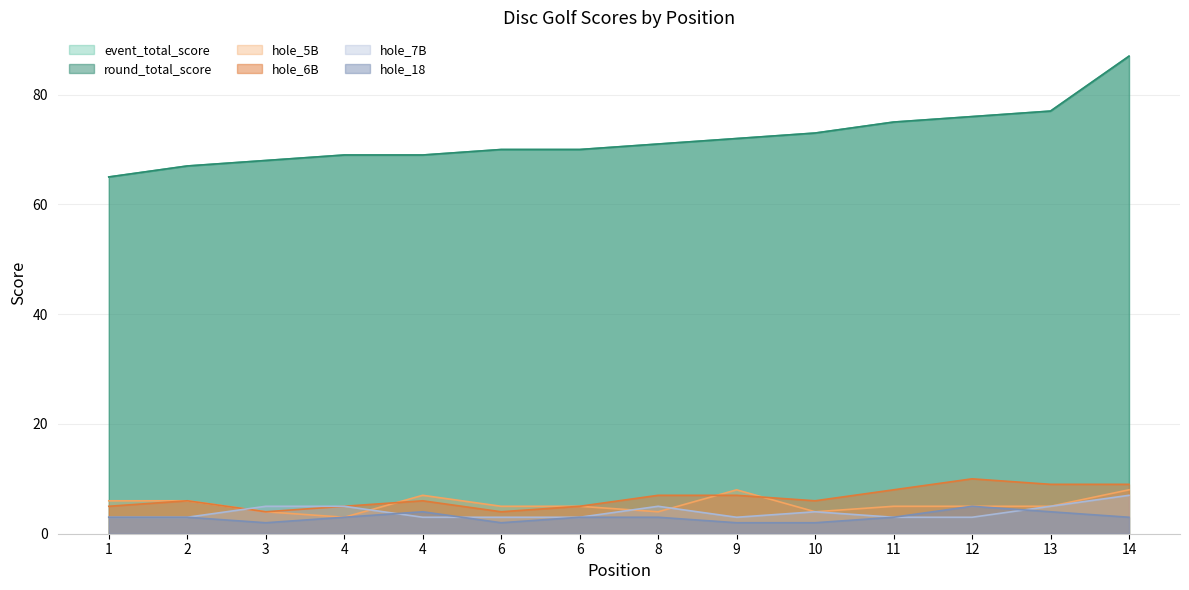

What is the maximum value for hole_6B?

10